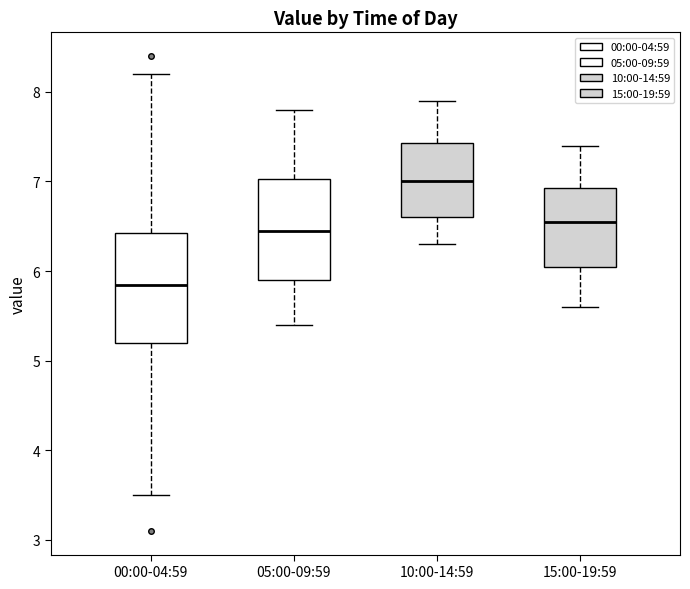

Where does the upper whisker of the box for 00:00-04:59 end on the y-axis? The values are not printed on the chart, so give them approximately, as read against the axis.

8.2